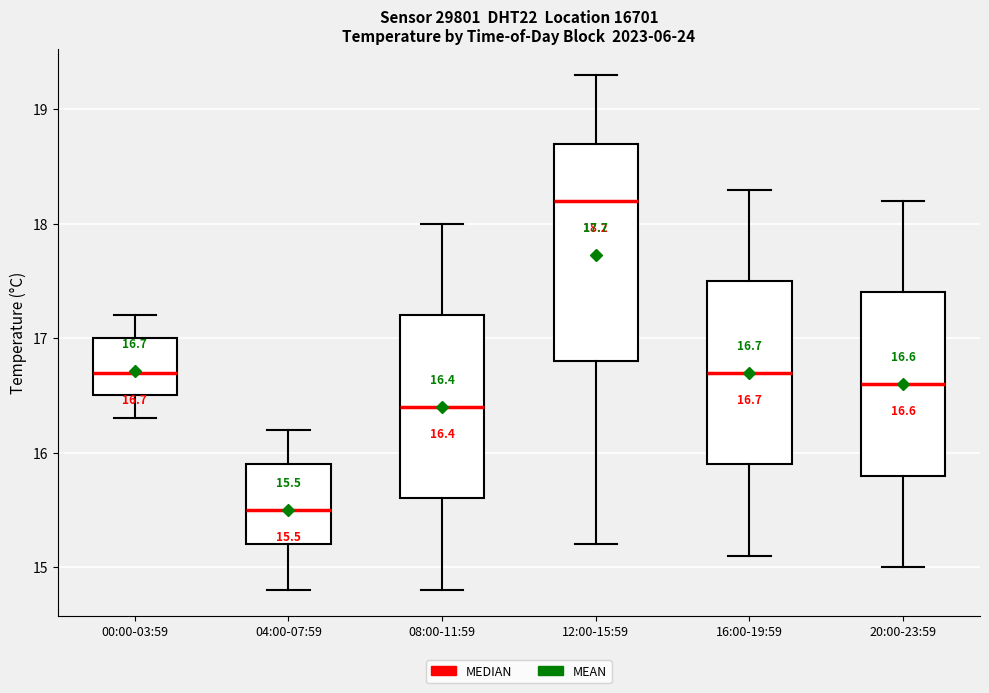

Comparing the boxes themselves (not the whiskers), which one is the tallest?

12:00-15:59